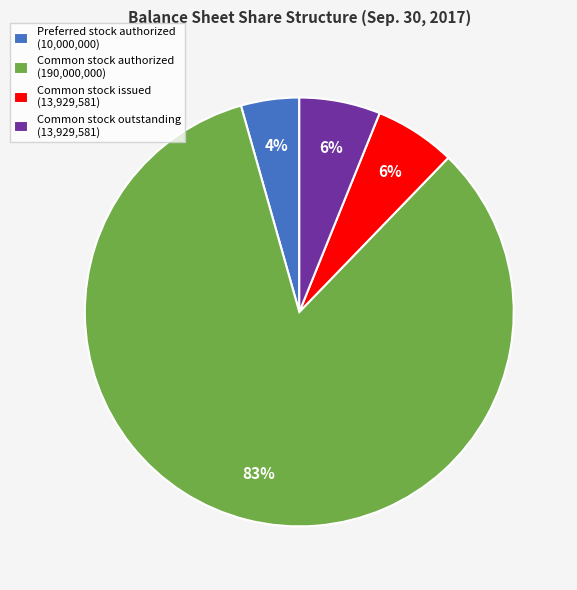

Which slice represents more than half of the pie?

Common stock authorized (190,000,000)